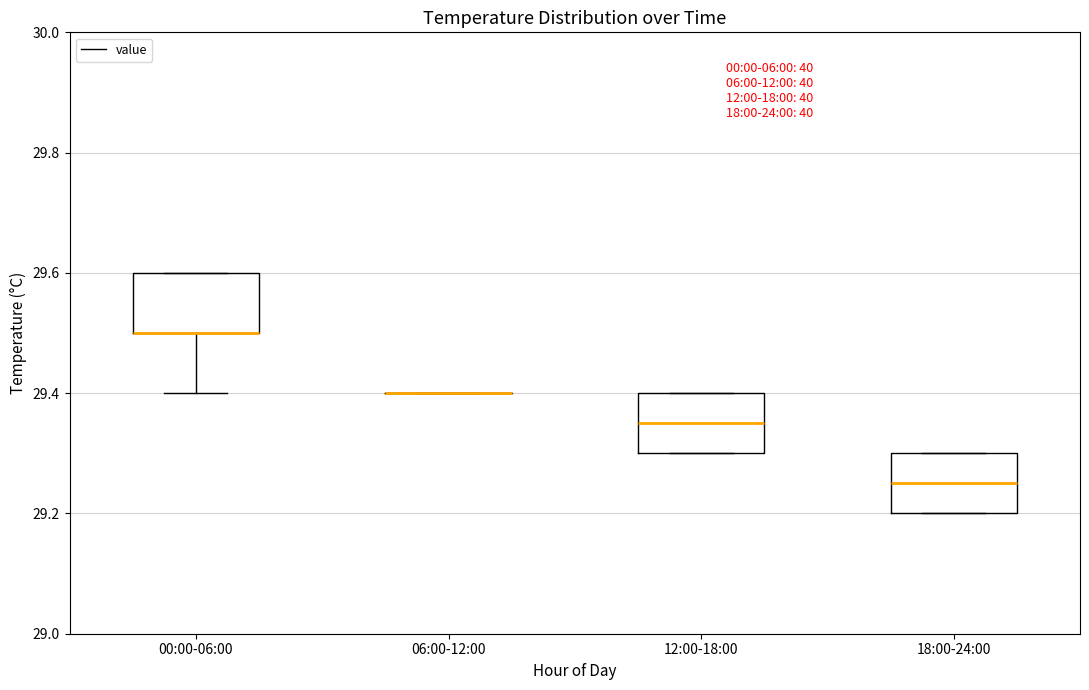

Reading left to right, transcribe this box plot: for each box, give where its median line is, the range the box spans, and where its two whiskers end, as read against the y-axis. The values are not printed on the chart, so give them approximately, as read against the axis.

00:00-06:00: median 29.50 (drawn on the box's lower edge), box 29.50 to 29.60, whiskers 29.40 to 29.60
06:00-12:00: box collapsed to a line at 29.40, whiskers 29.40 to 29.40
12:00-18:00: median 29.36, box 29.30 to 29.40, whiskers 29.30 to 29.40
18:00-24:00: median 29.26, box 29.20 to 29.30, whiskers 29.20 to 29.30